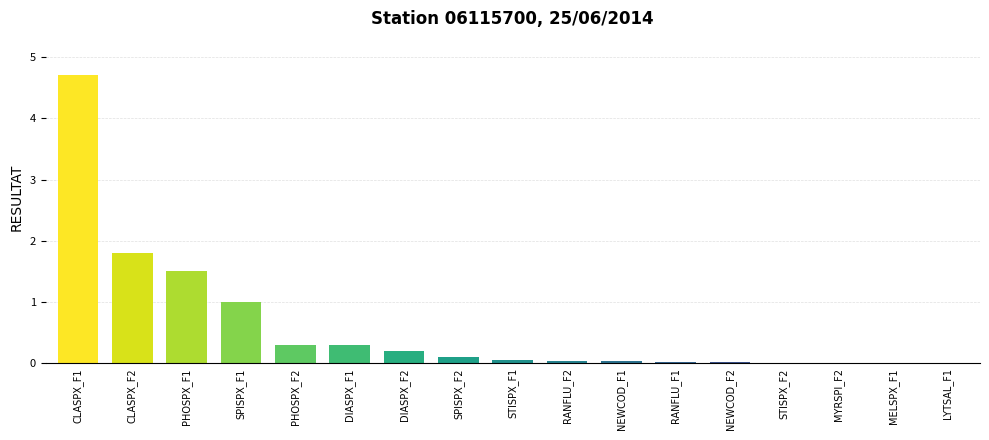

At which label is the value closest to 2?

CLASPX_F2